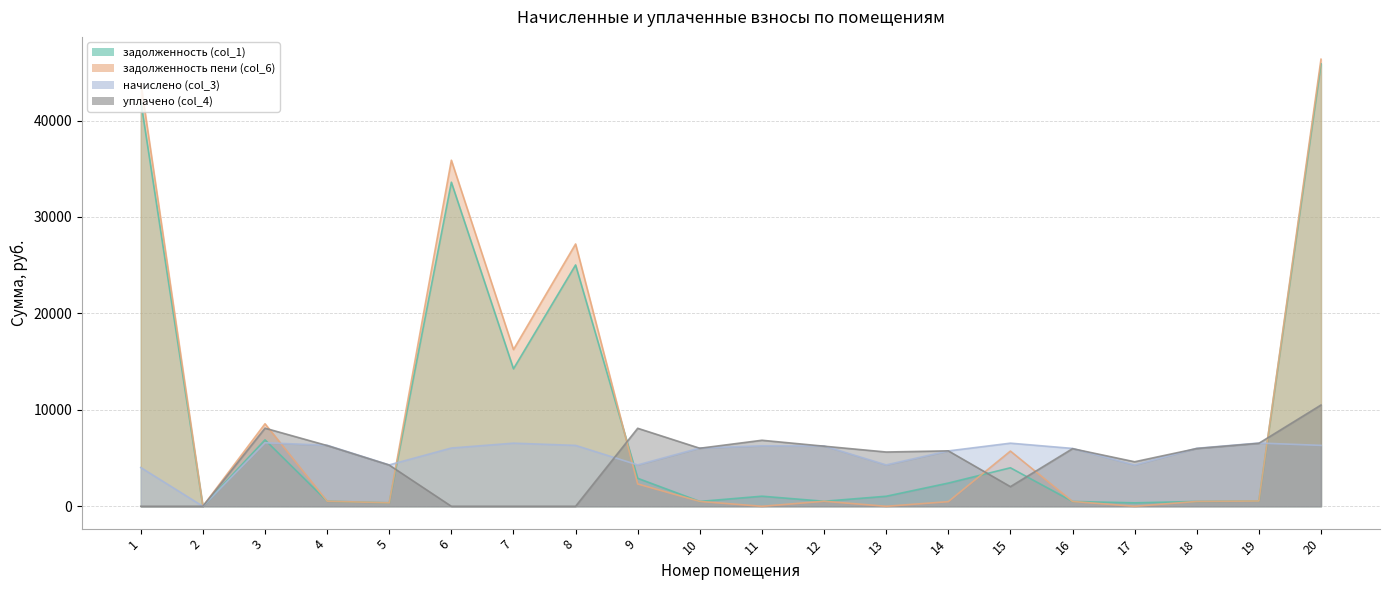

Which series has the largest total across all categories?

задолженность пени (col_6)